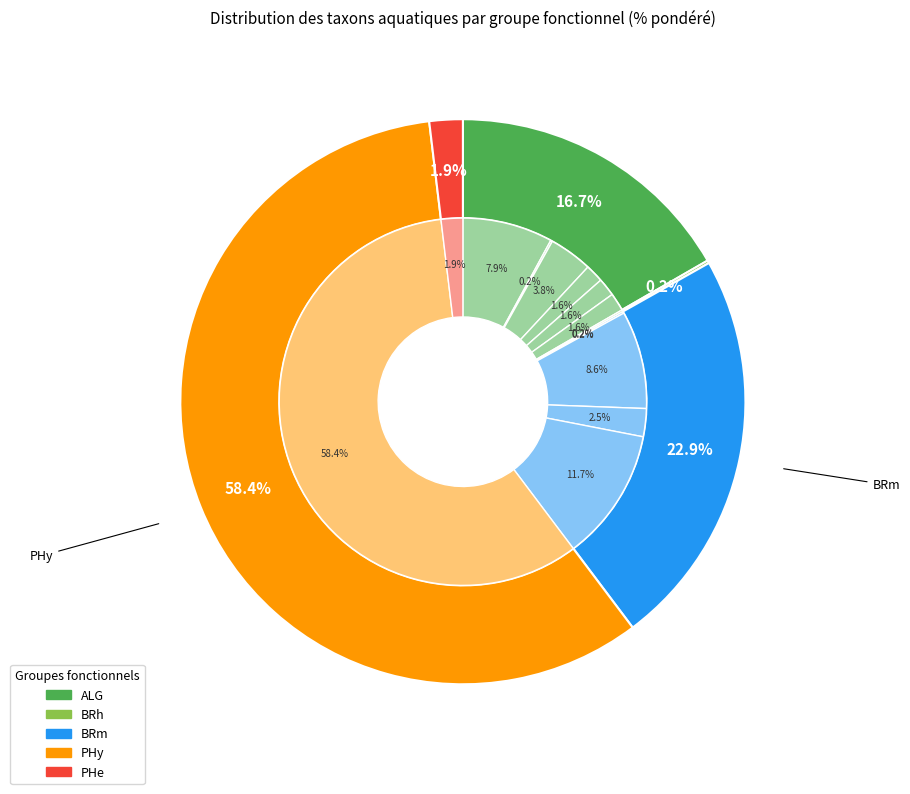

What portion of the pie excludes Hildenbrandia sp.?

99.8%